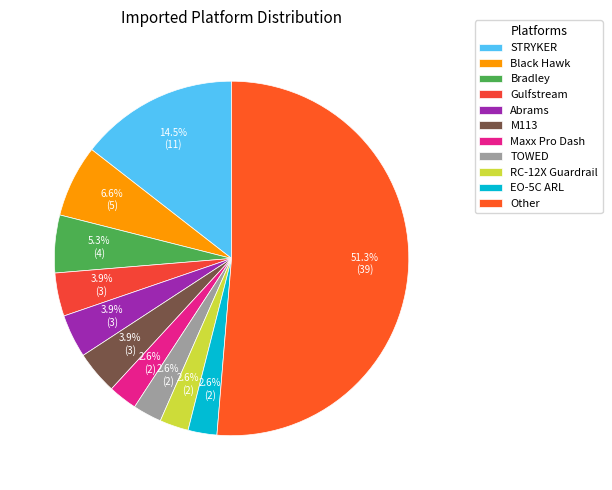

How many slices are in this pie chart?

11